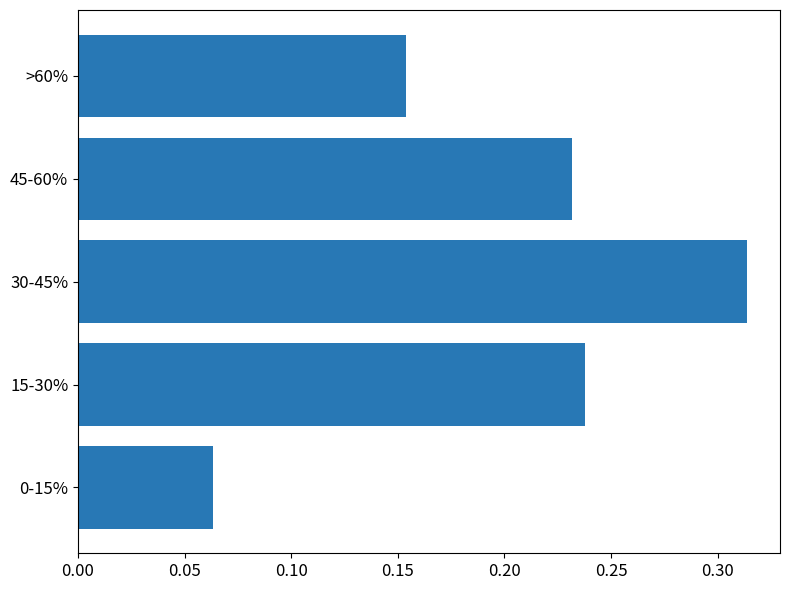

At which category does the chart reach its minimum across all series?

0-15%